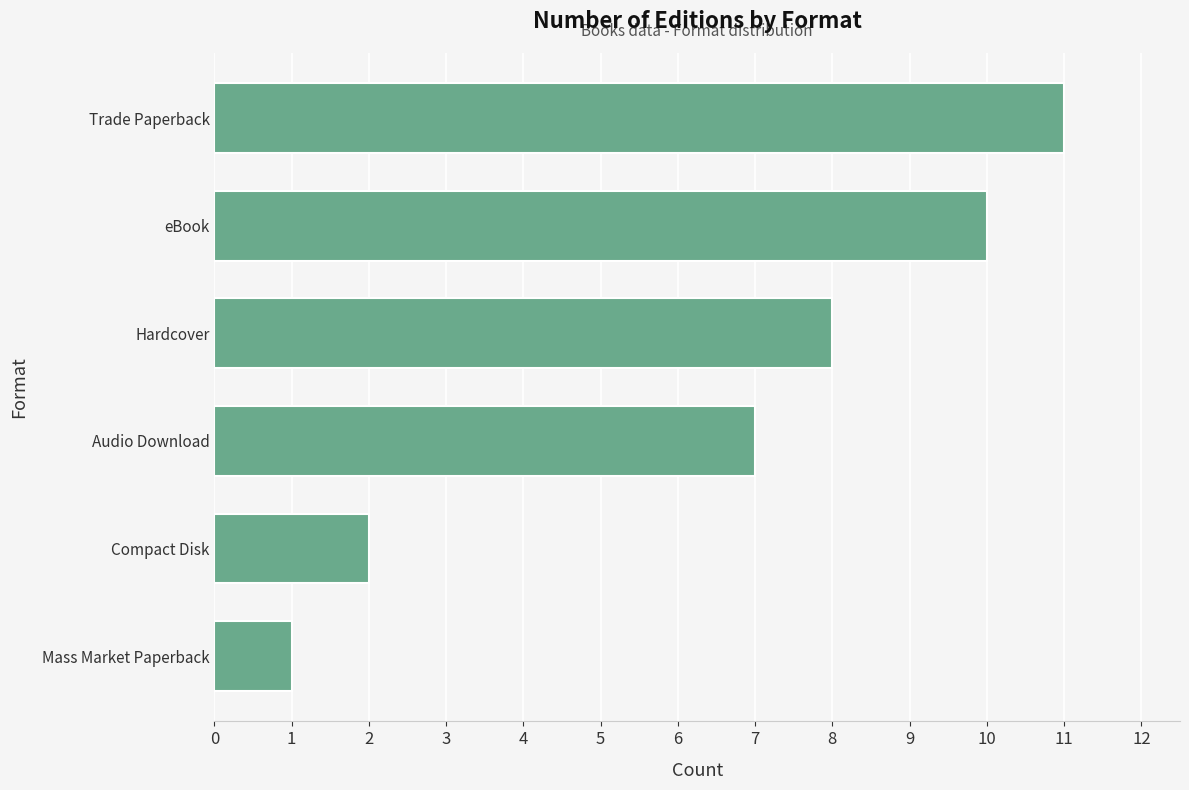

Reading bottom to top, transcribe all the data shown in this chart.

Mass Market Paperback=1	Compact Disk=2	Audio Download=7	Hardcover=8	eBook=10	Trade Paperback=11